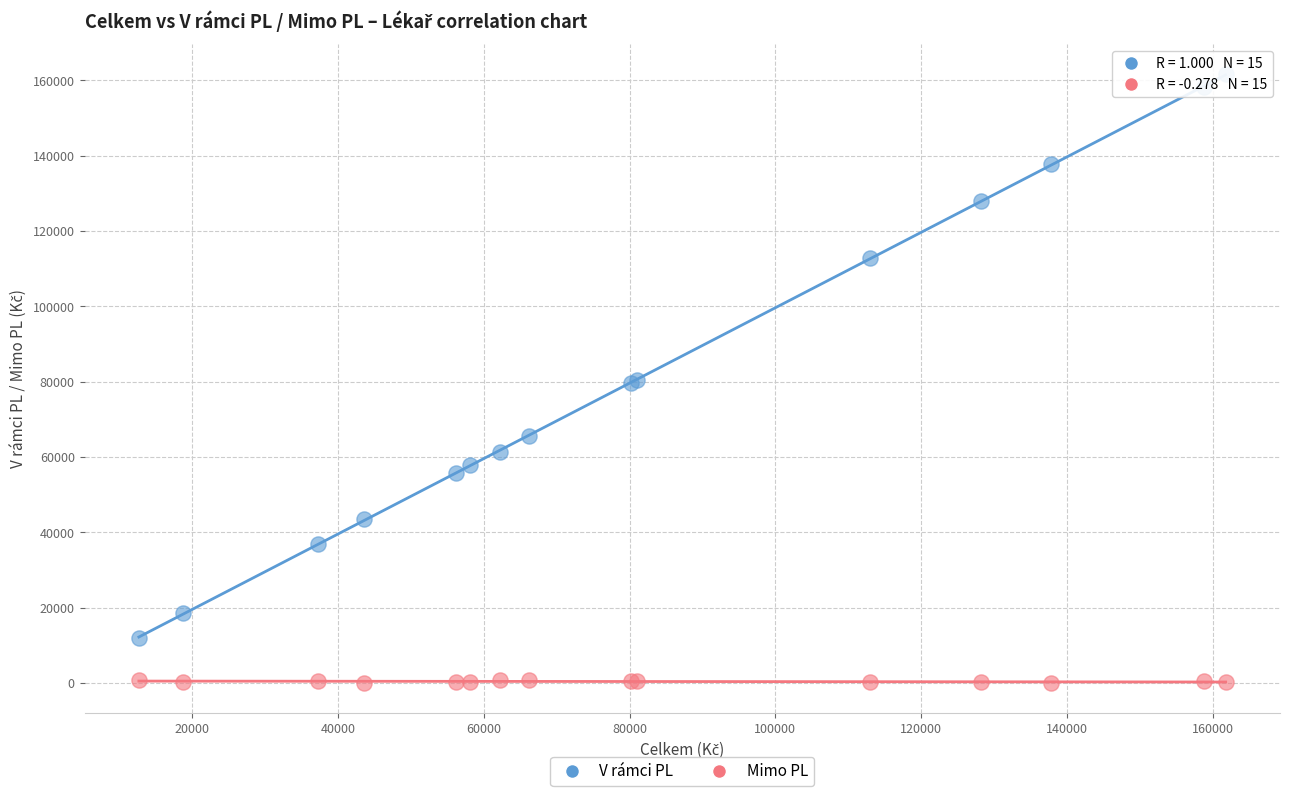

Which series has the largest Y range (max minus min)?

V rámci PL